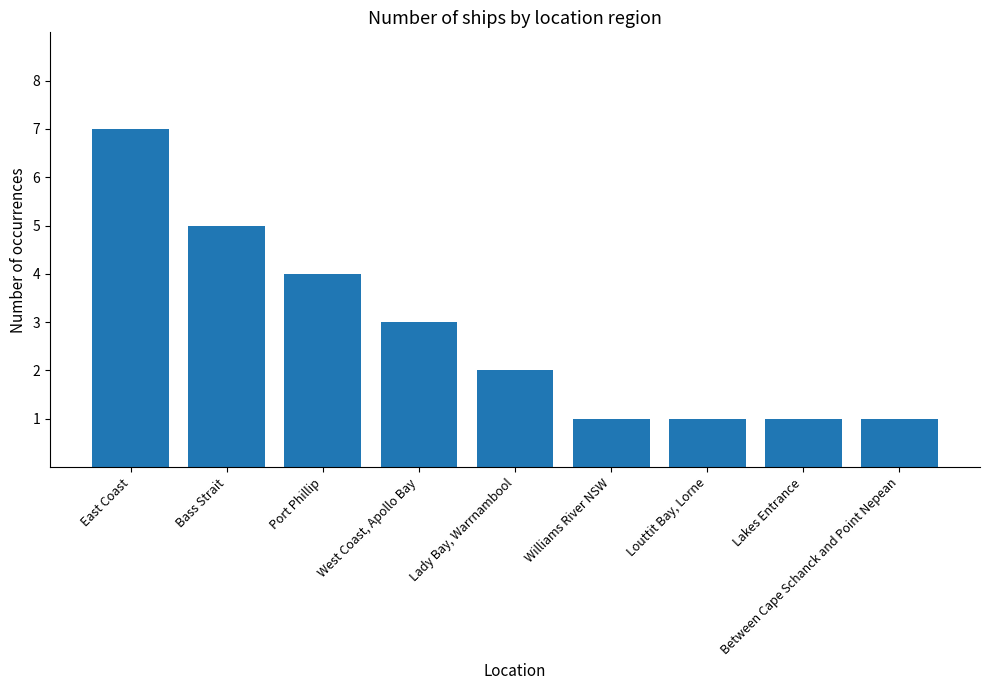

Reading right to left, what are all the values shown in this chart?

1	1	1	1	2	3	4	5	7